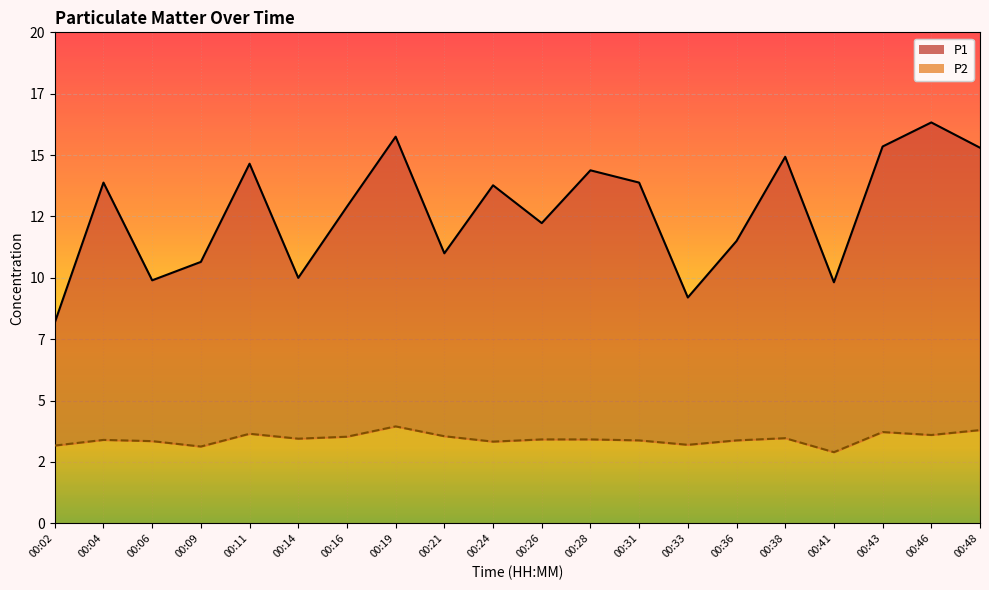

What is the value of the P2 point at the 20th from the left?

3.8